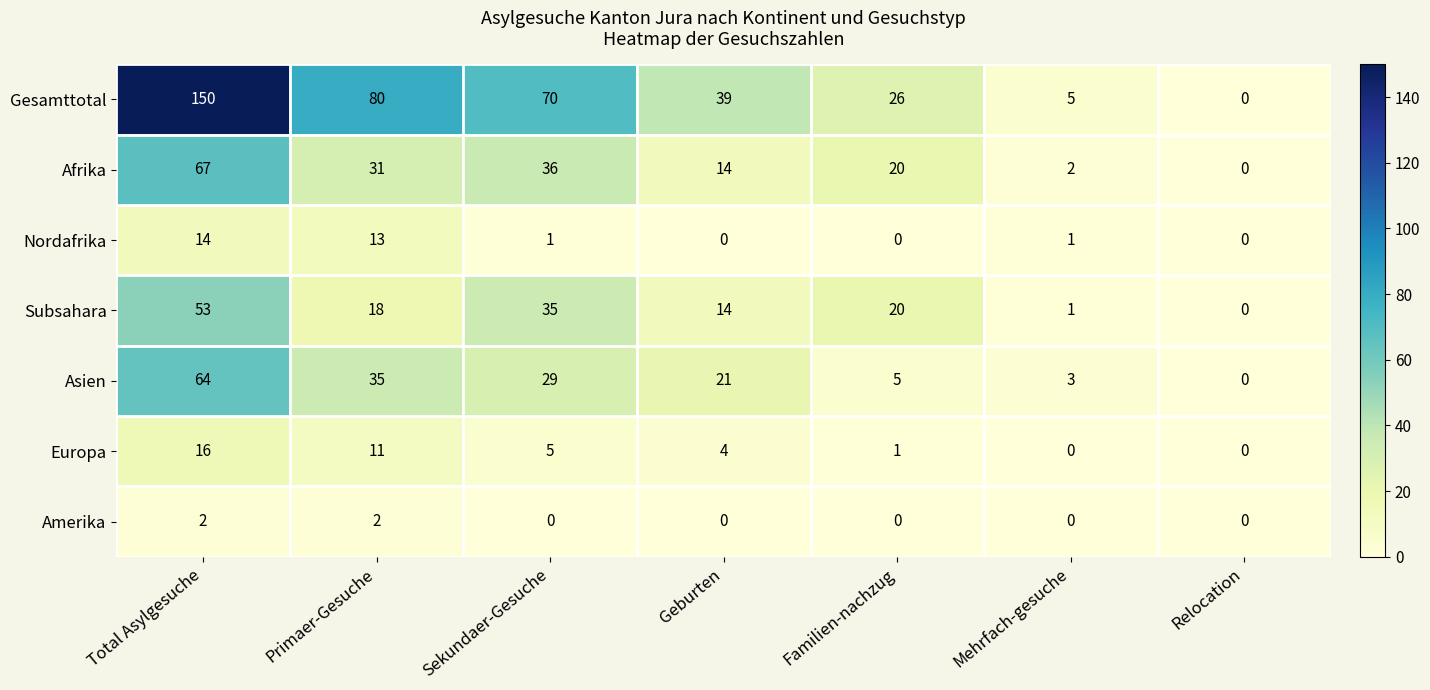

Which series has the largest total across all categories?

Gesamttotal